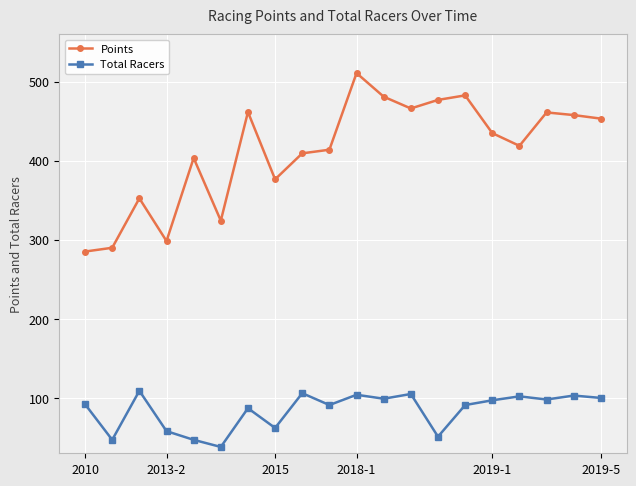

List the series in order of their overall mean, lowest first.

Total Racers, Points